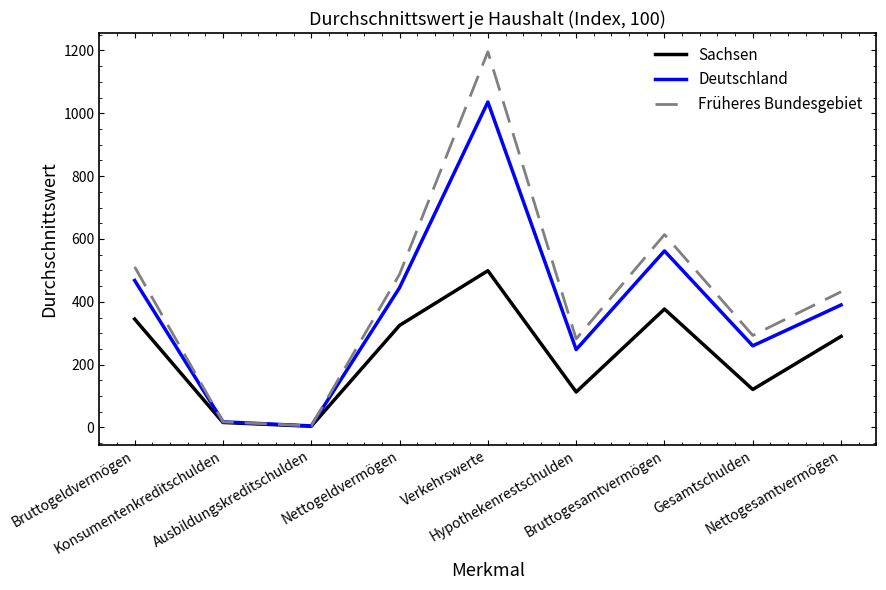

Which series has the widest spread of values?

Früheres Bundesgebiet